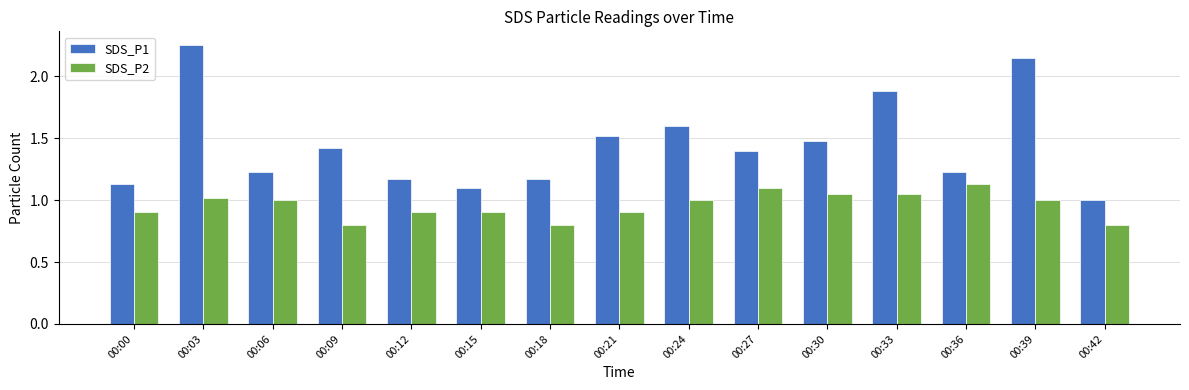

What is the average value of the SDS_P2 series?

1.0